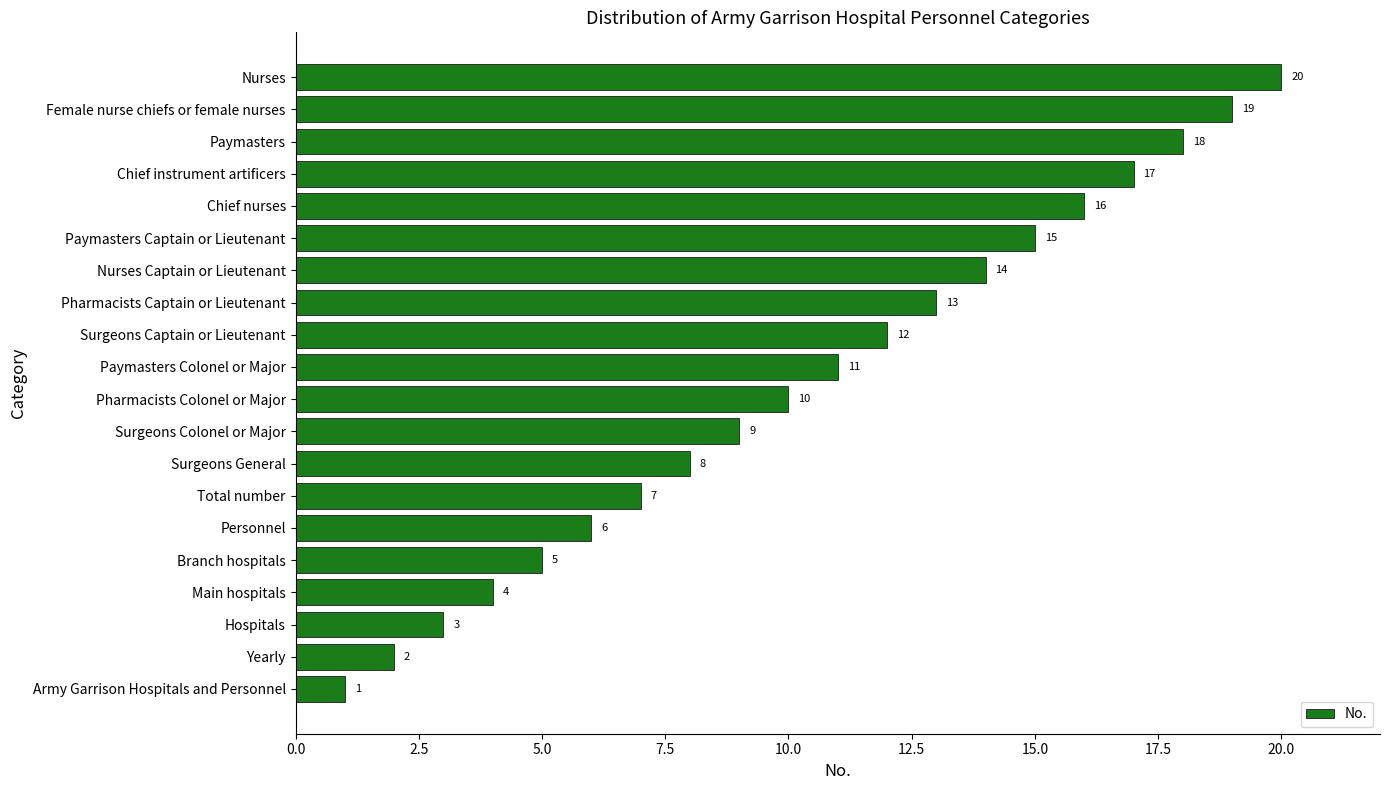

Approximately how many times larger is the value at Surgeons General compared to Paymasters Captain or Lieutenant?

0.5